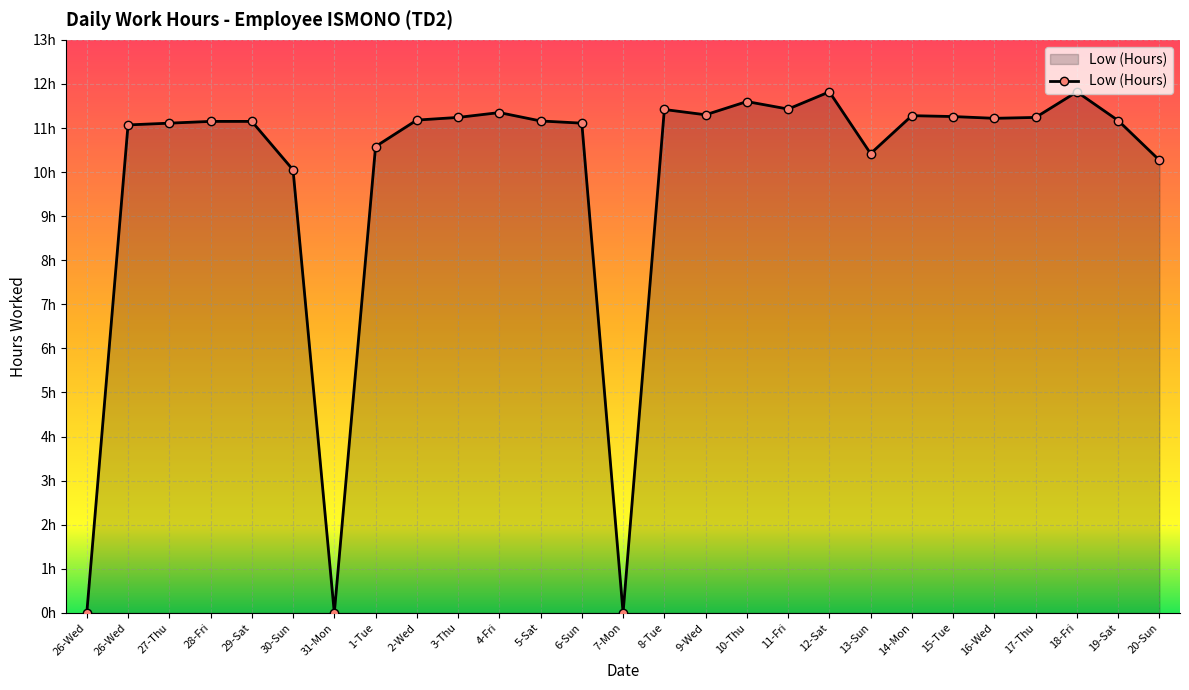

True or false: the data shows 11.2 at 19-Sat.

True